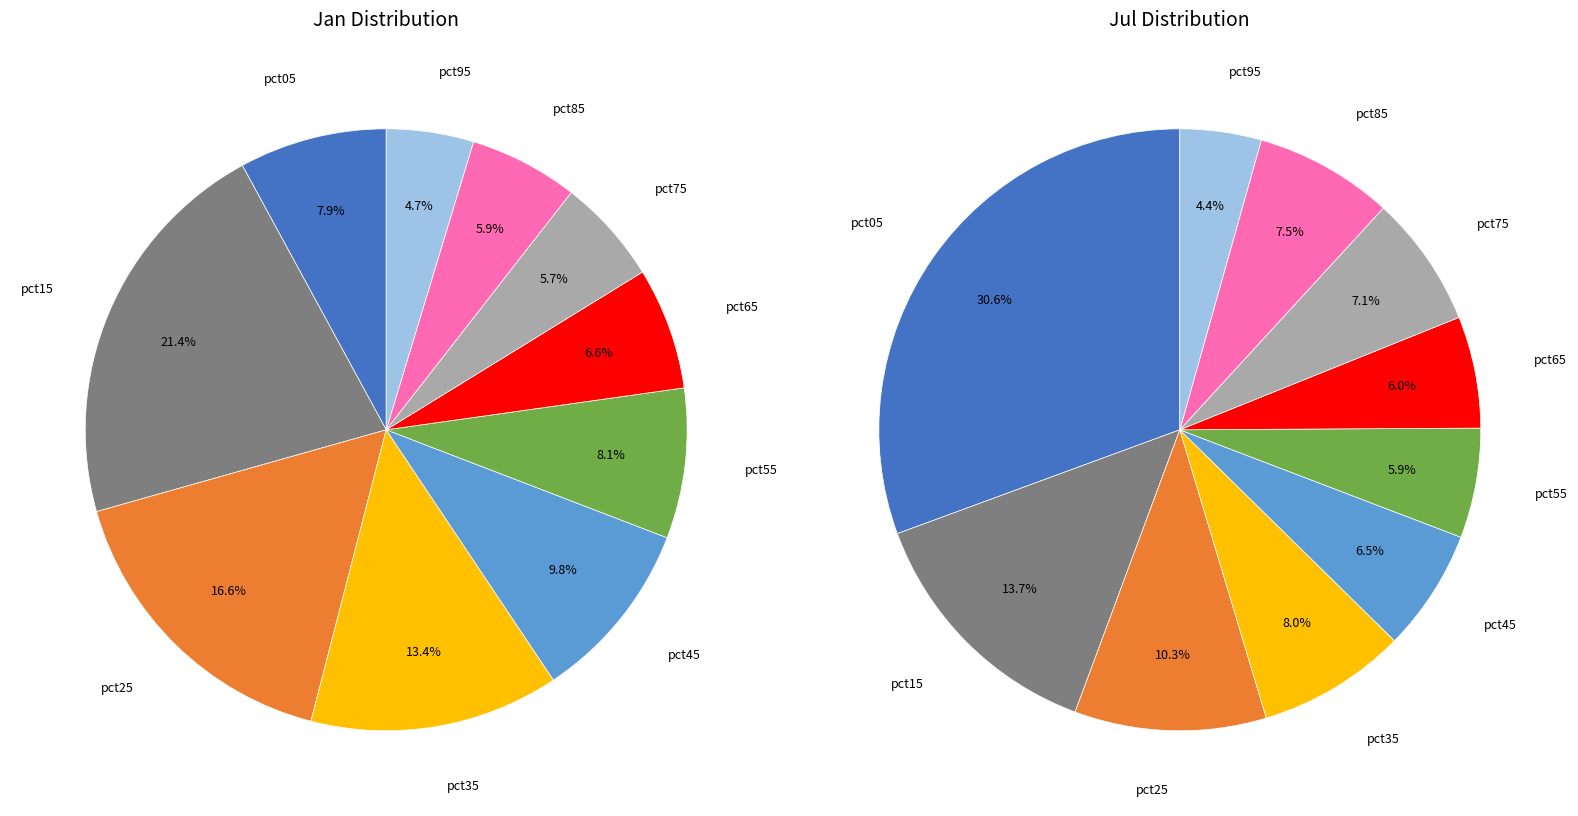

Is it true that 7 is 1% of the pie?

False